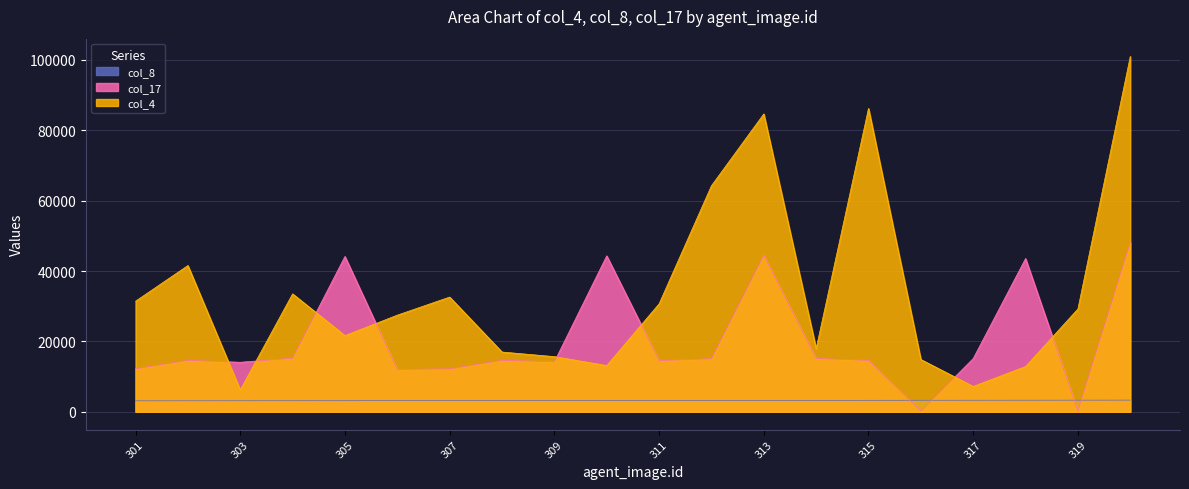

Which category has the highest value across all series?

320